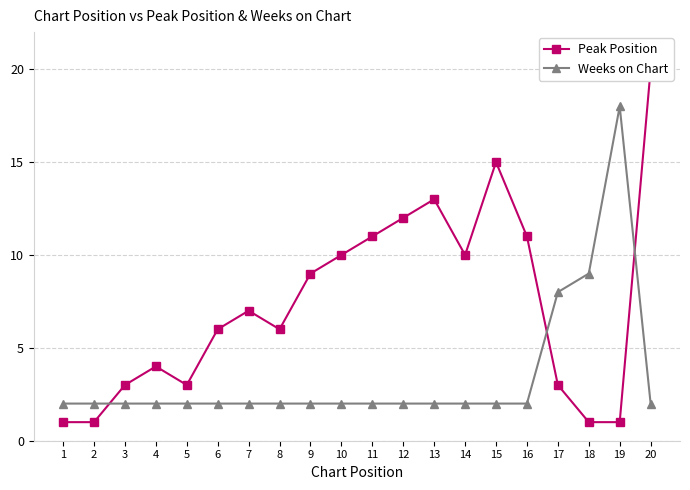

Reading left to right, what are all the values shown in this chart?

Peak Position: 1	1	3	4	3	6	7	6	9	10	11	12	13	10	15	11	3	1	1	20
Weeks on Chart: 2	2	2	2	2	2	2	2	2	2	2	2	2	2	2	2	8	9	18	2